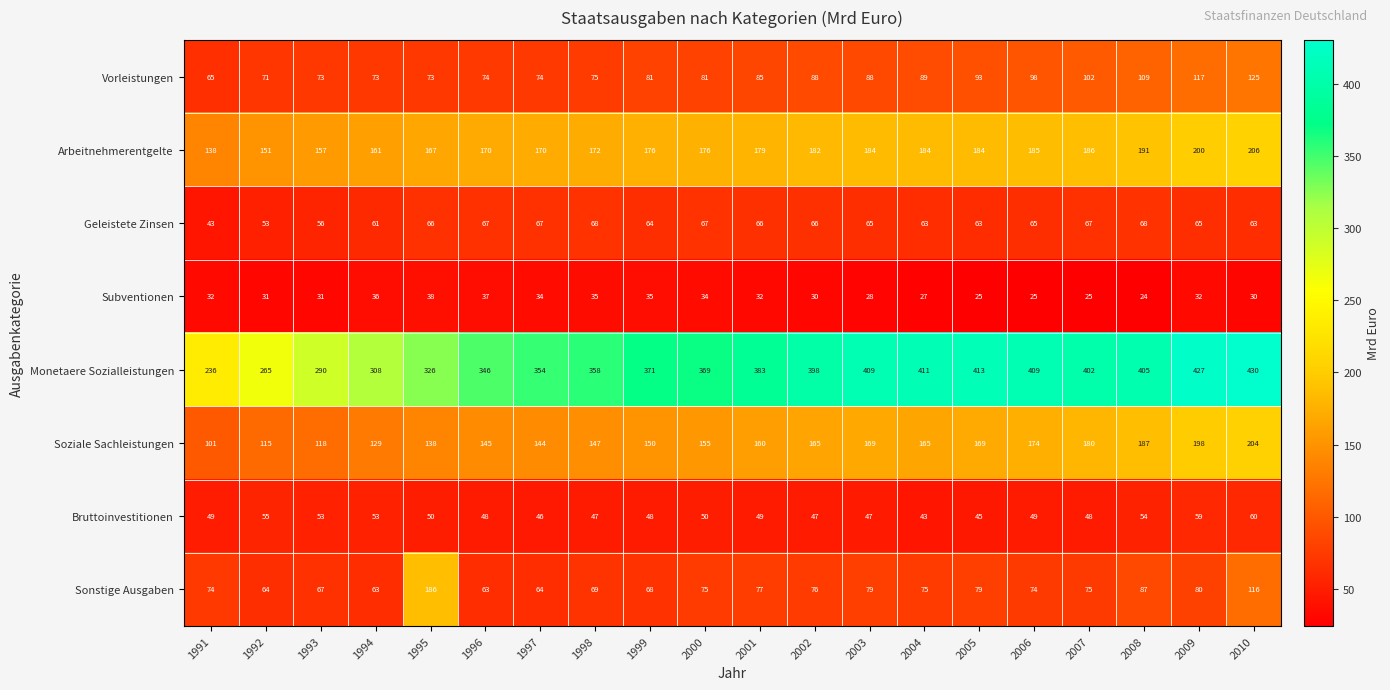

The Sonstige Ausgaben series shows 74 at 1991. True or false?

True